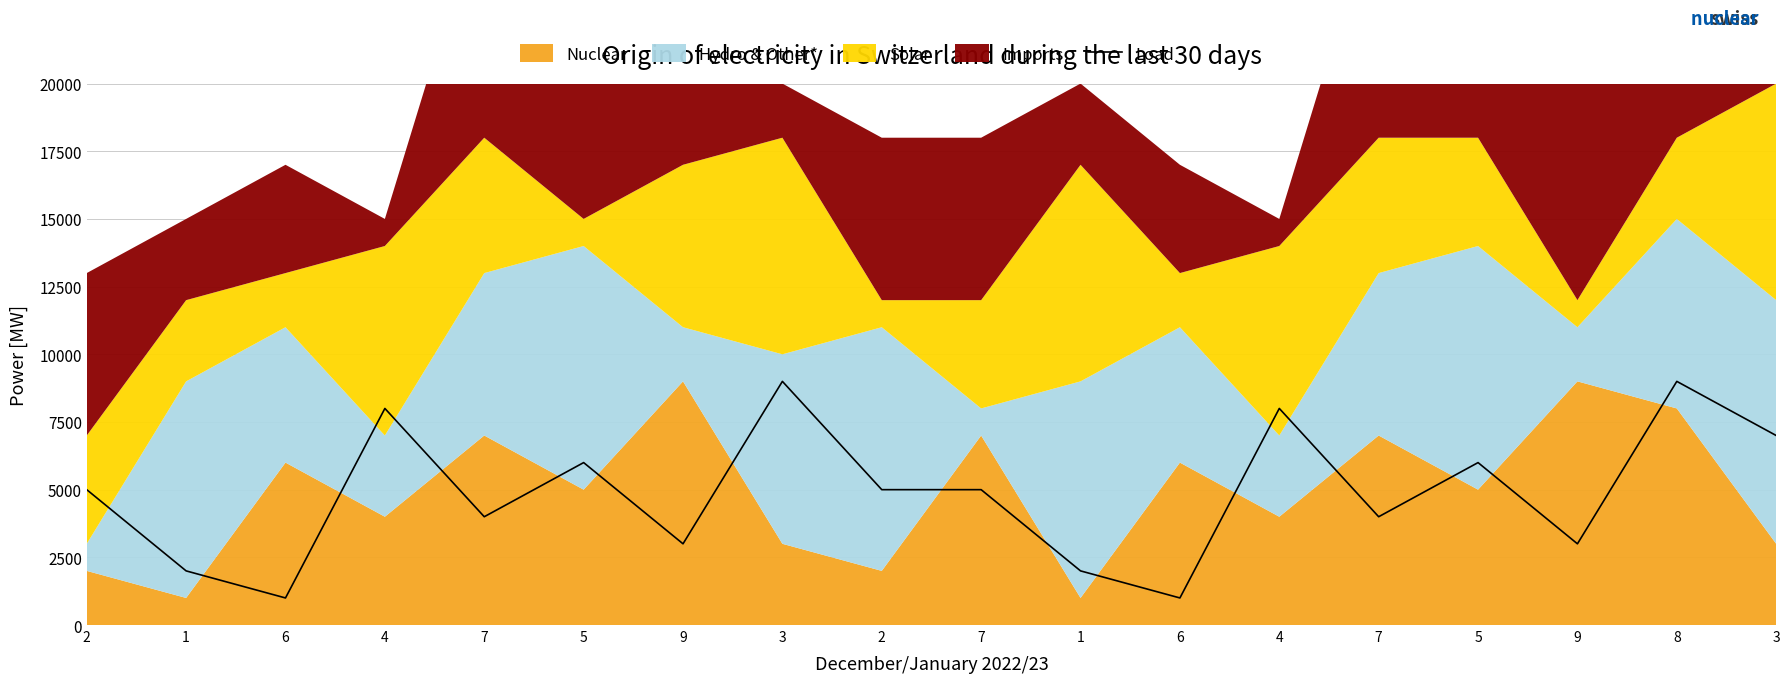

Reading left to right, extract all data points from this chart.

5000	2000	1000	8000	4000	6000	3000	9000	5000	5000	2000	1000	8000	4000	6000	3000	9000	7000